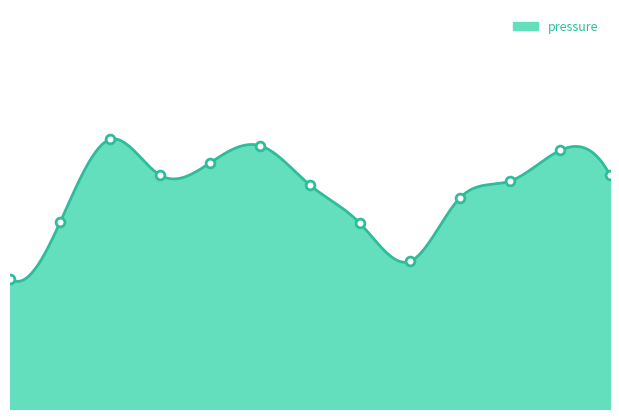

Which has a higher value, 03:30 or 02:30?

03:30